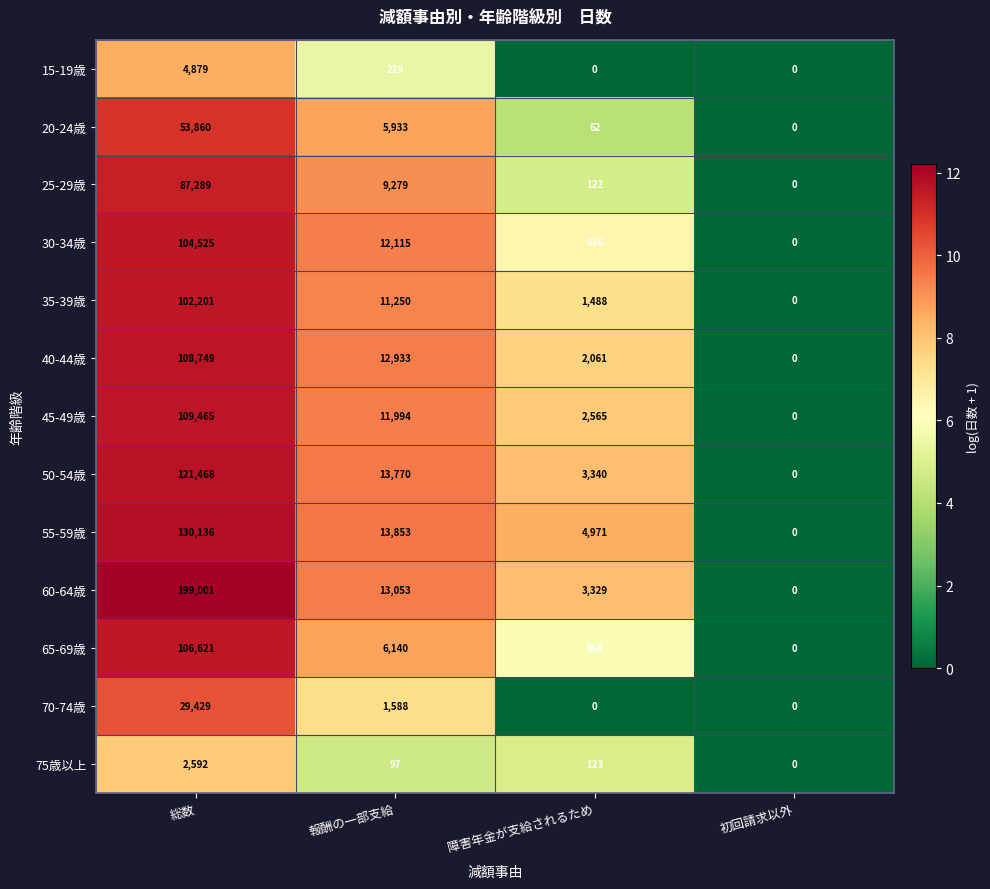

Rank the categories by 35-39歳 value from highest to lowest.

総数, 報酬の一部支給, 障害年金が支給されるため, 初回請求以外